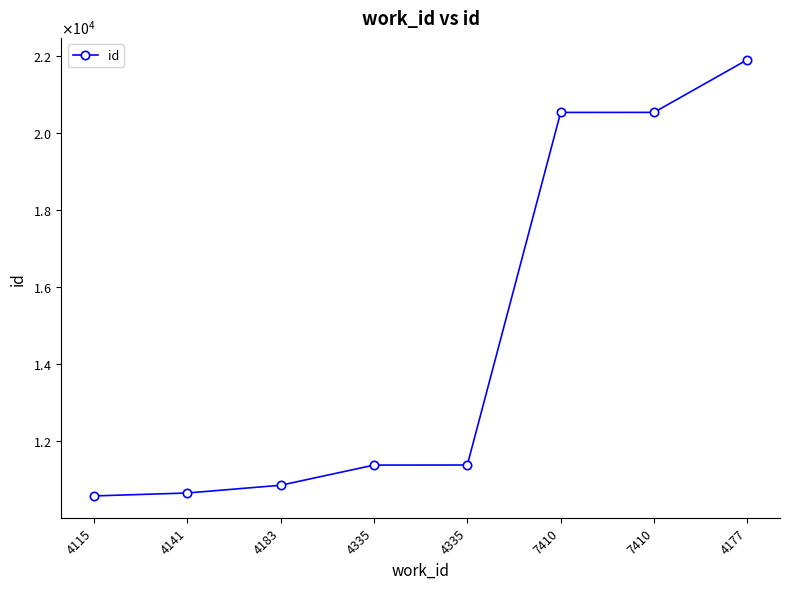

True or false: there are more than 0 points higher than both neighbors.

False